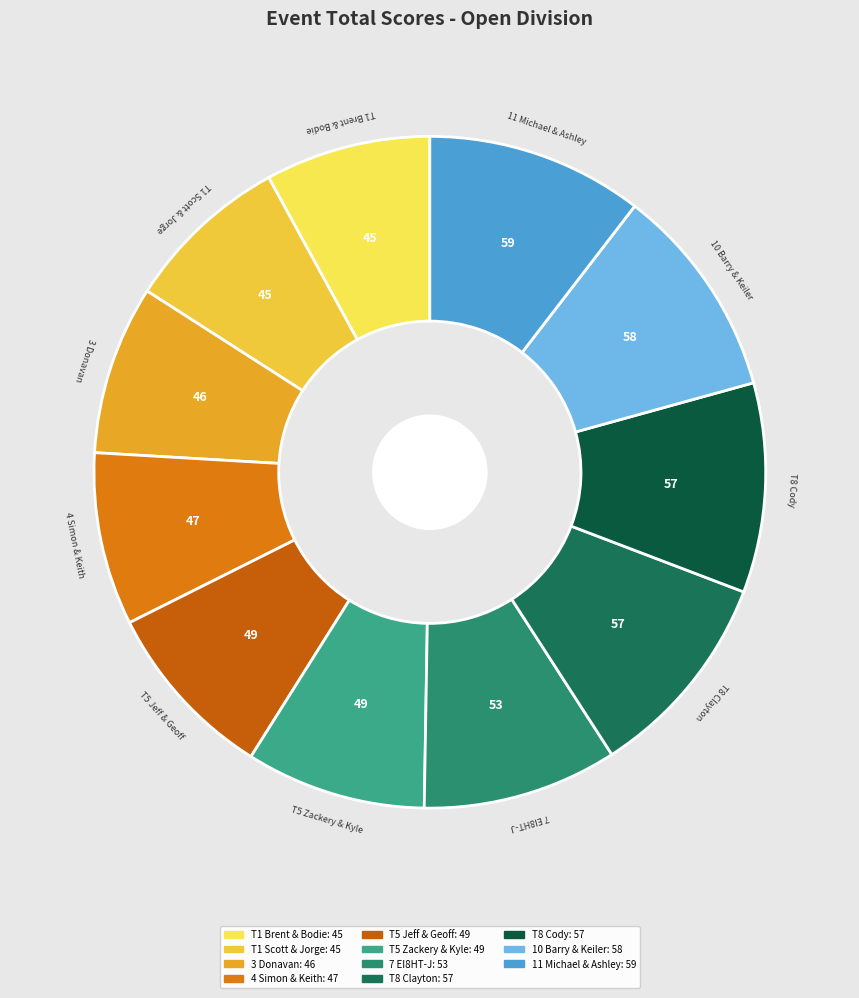

What is the largest slice in the pie chart?

11 Michael Short & Ashley Javier